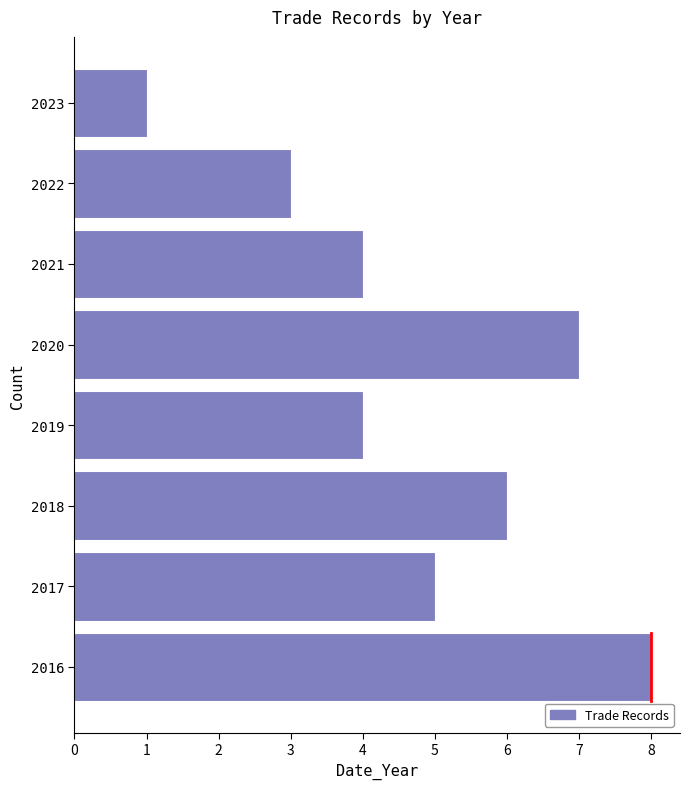

Reading top to bottom, list all the values displayed in this chart.

1	3	4	7	4	6	5	8